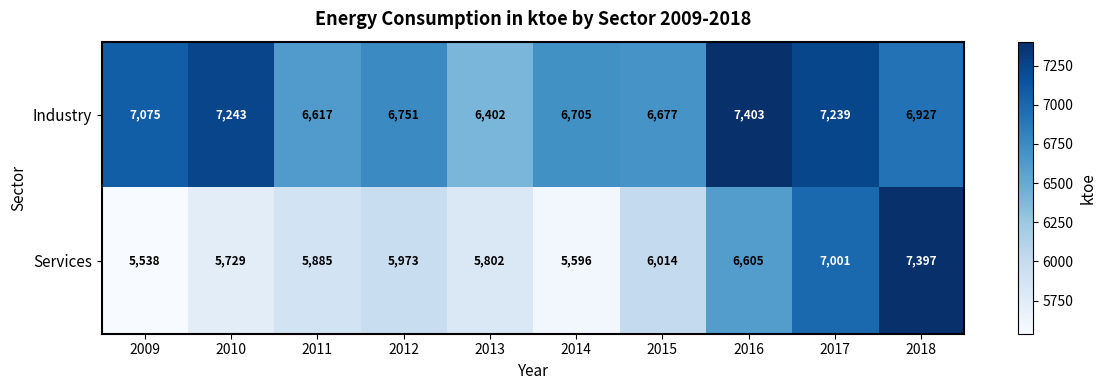

True or false: Industry has a value of 3079 at 2018.

False